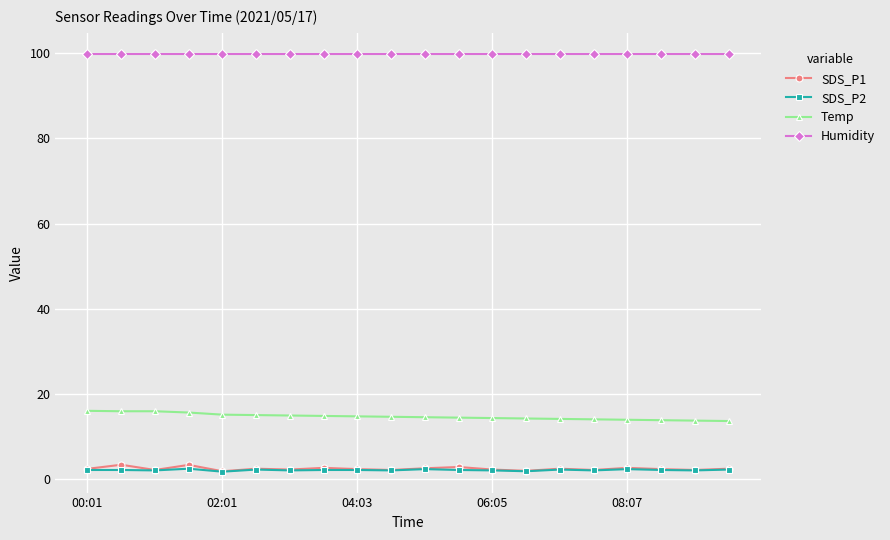

At how many categories does at least one series exceed 51?

20